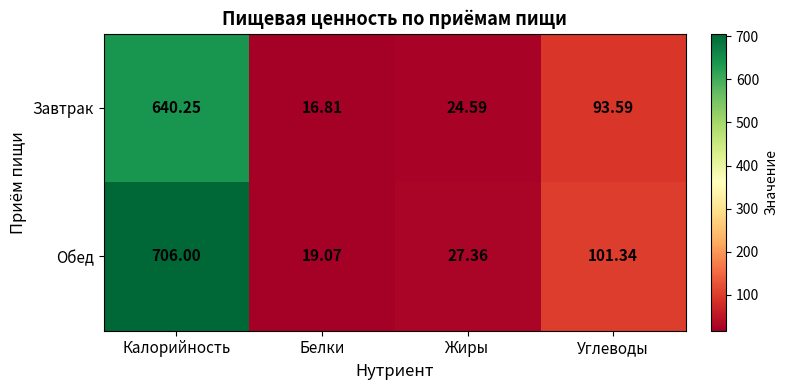

How many values in the Обед series are below 101?

2